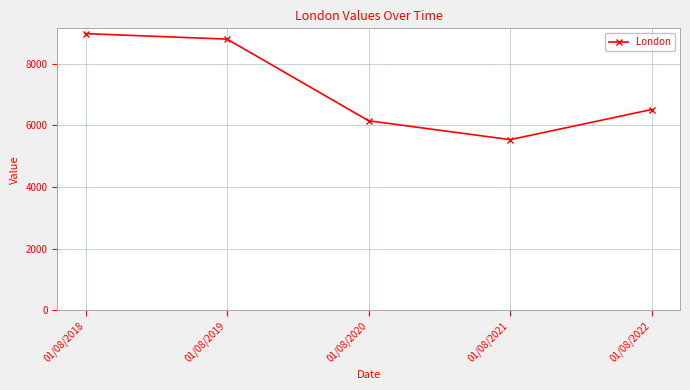

Reading left to right, extract all data points from this chart.

01/08/2018=8975	01/08/2019=8797	01/08/2020=6148	01/08/2021=5536	01/08/2022=6513